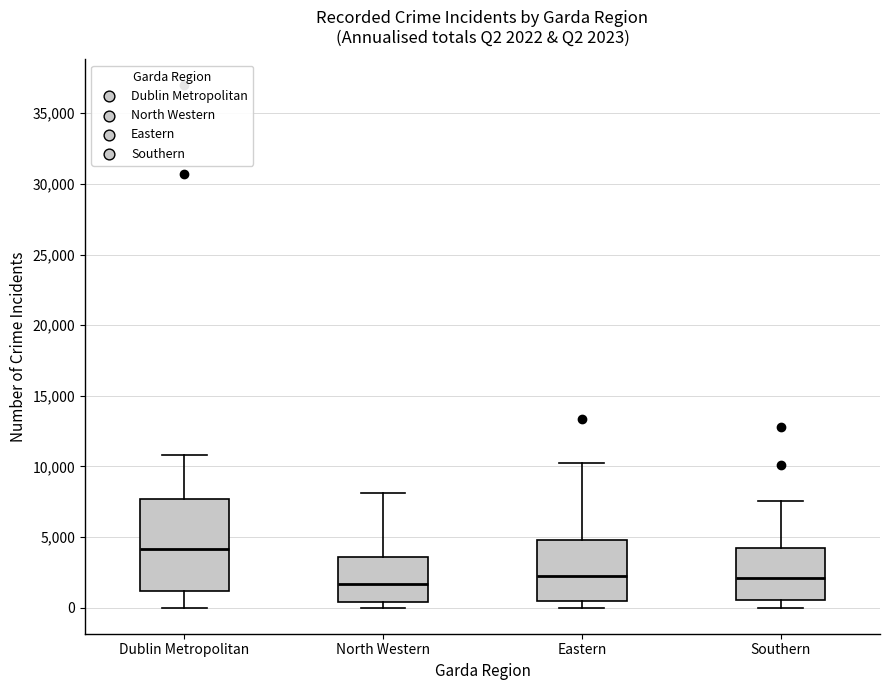

Comparing the boxes themselves (not the whiskers), which one is the tallest?

Dublin Metropolitan